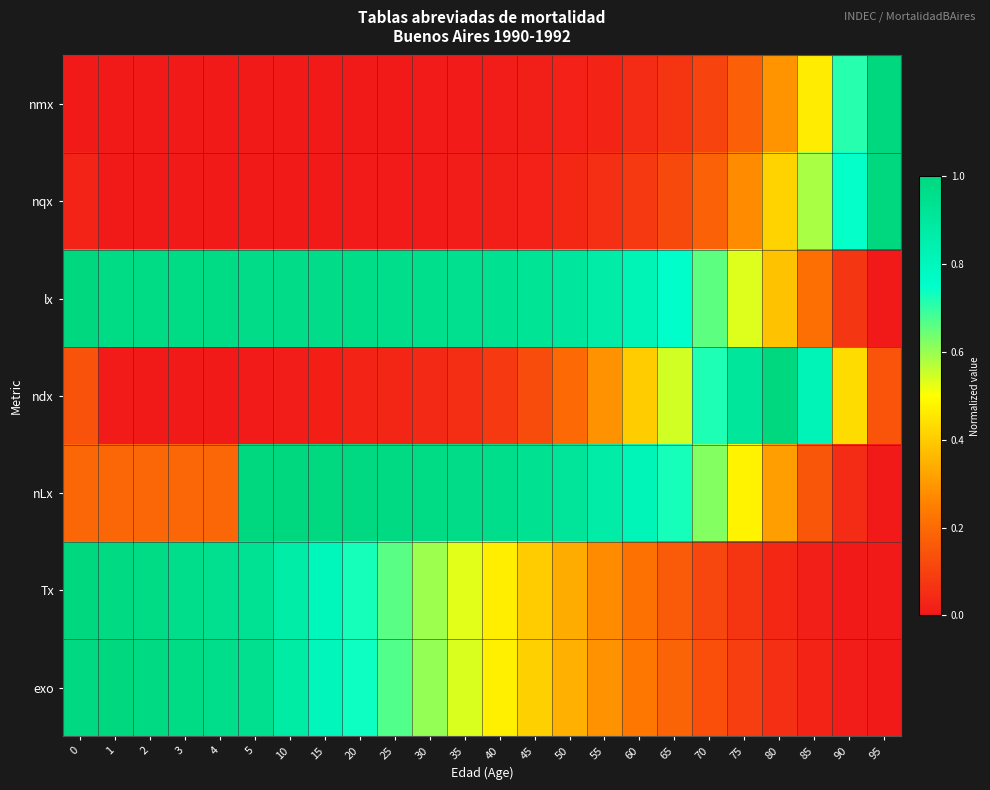

At which category does the chart reach its peak across all series?

95